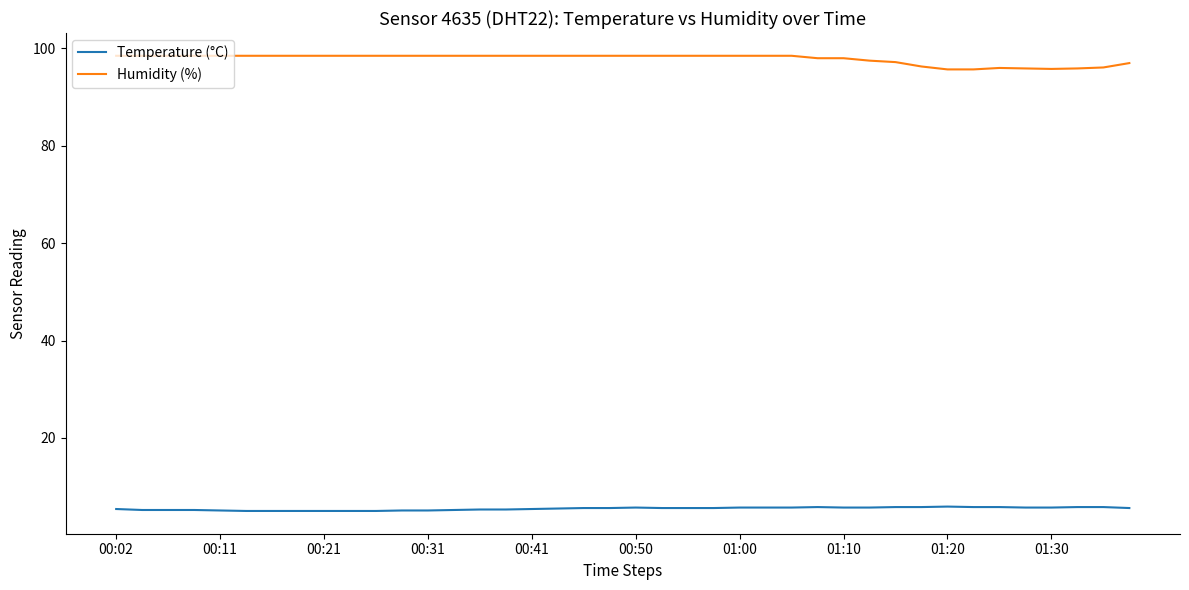

Which series has the largest total across all categories?

Humidity (%)